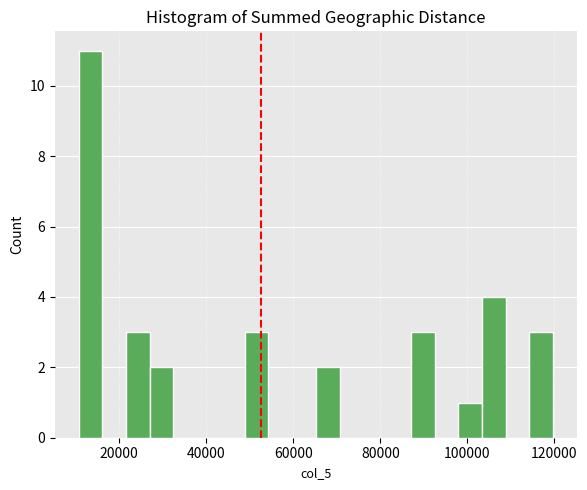

Around what value on the x-axis is the tallest bar? Give the approximate position of its centre, as read against the axis.

14000